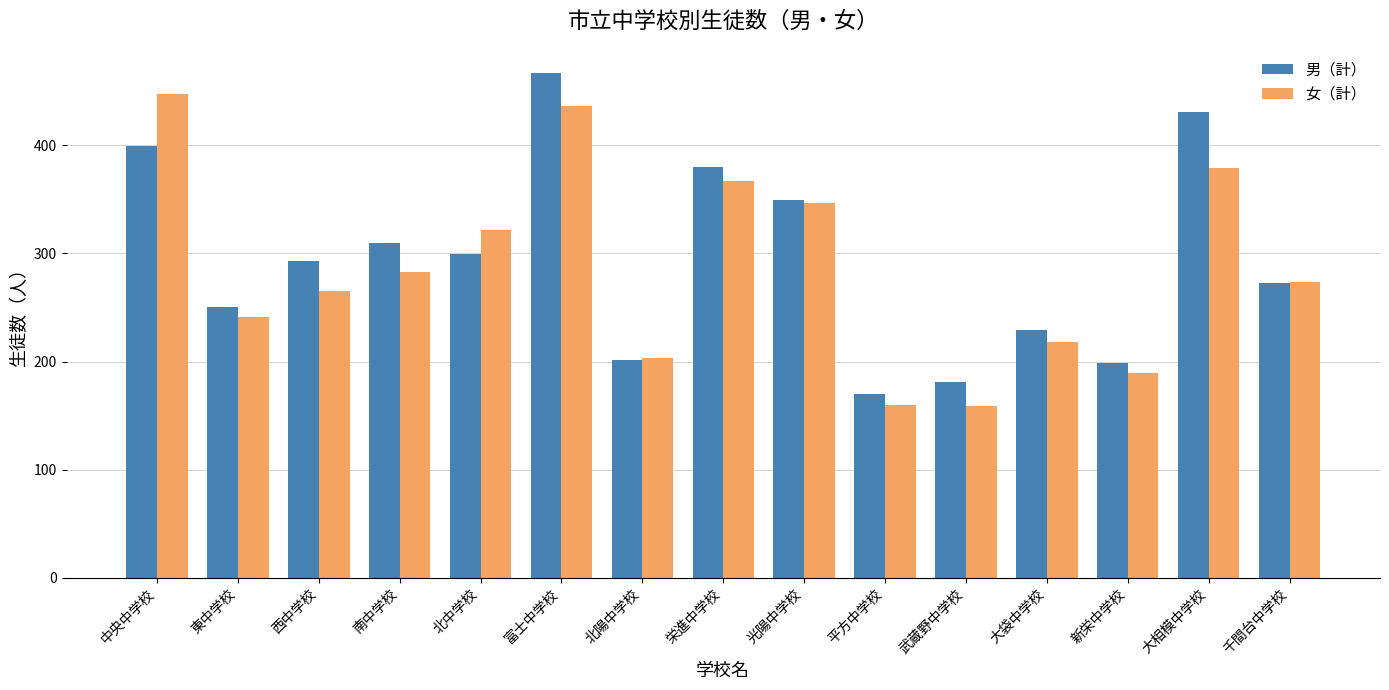

What is the total value across all series at 新栄中学校?

388